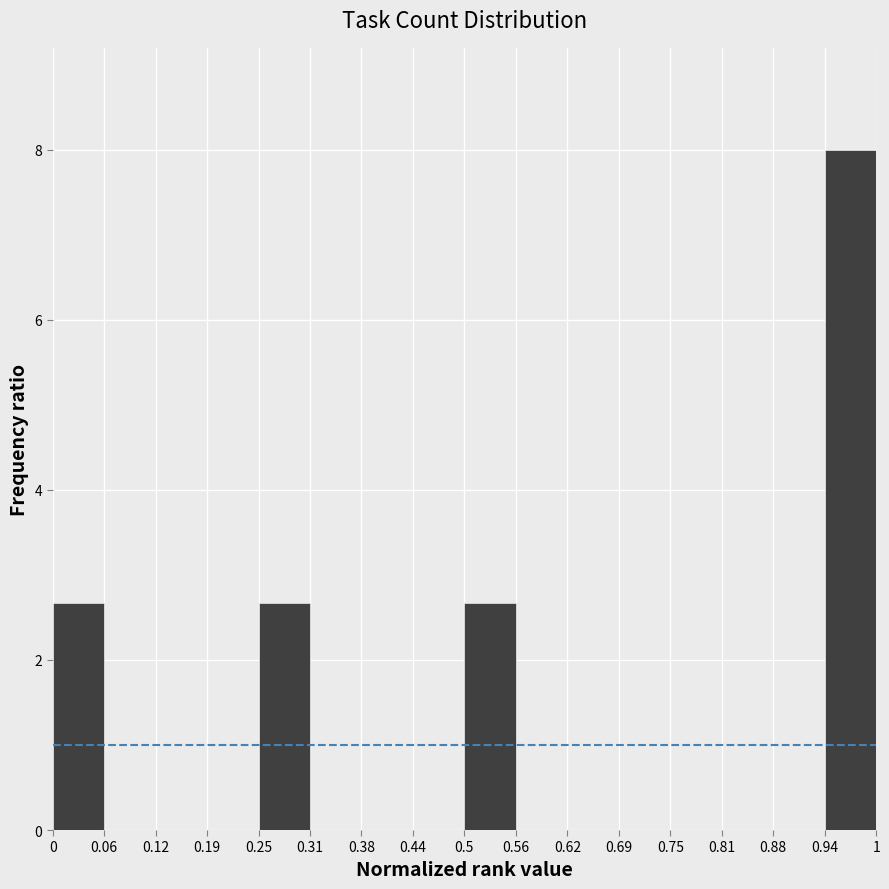

Over which range of the x-axis is the bar tallest?

0.94 to 1